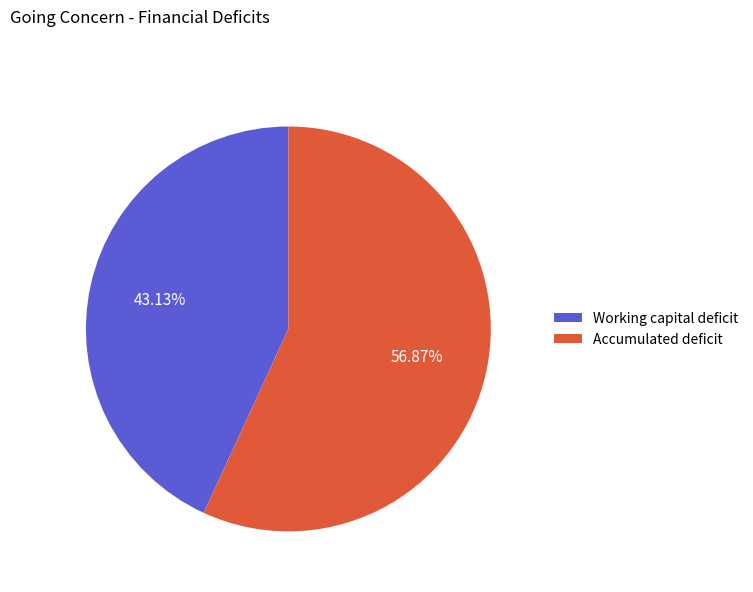

Is it true that Accumulated deficit is 57% of the pie?

True